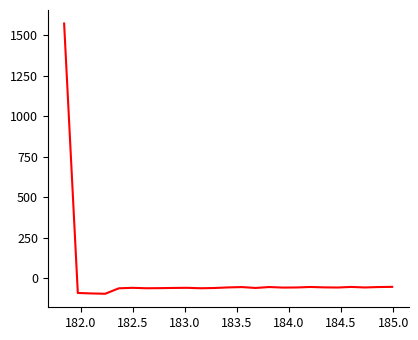

What is the difference between the maximum and minimum values?

1669.2